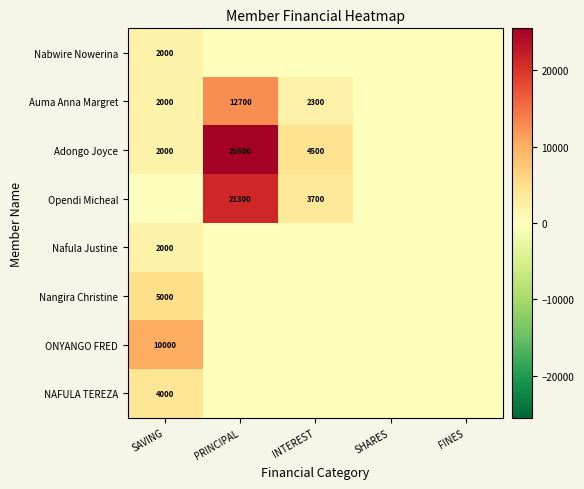

The value of Adongo Joyce at SAVING is 2626. True or false?

False